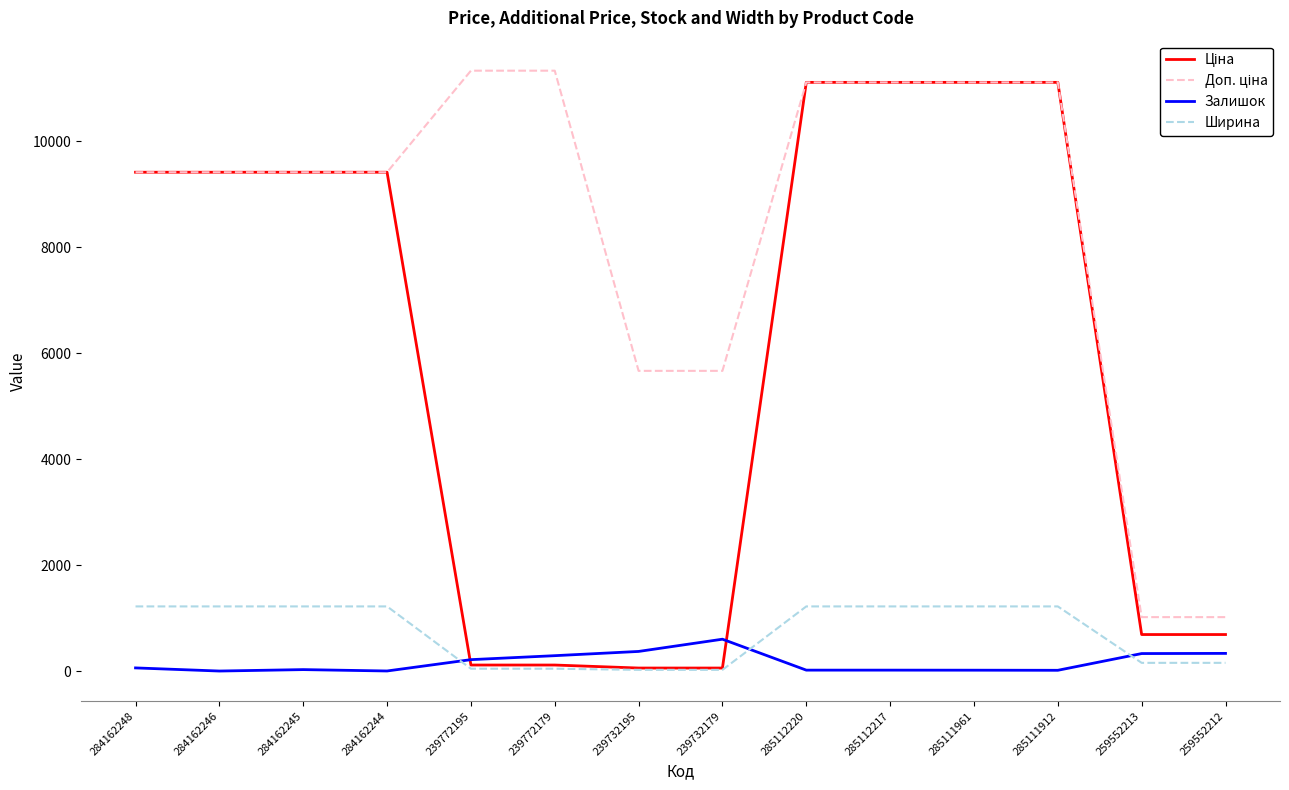

Is the value of Залишок at 285111912 greater than the value of Ширина at 284162244?

No